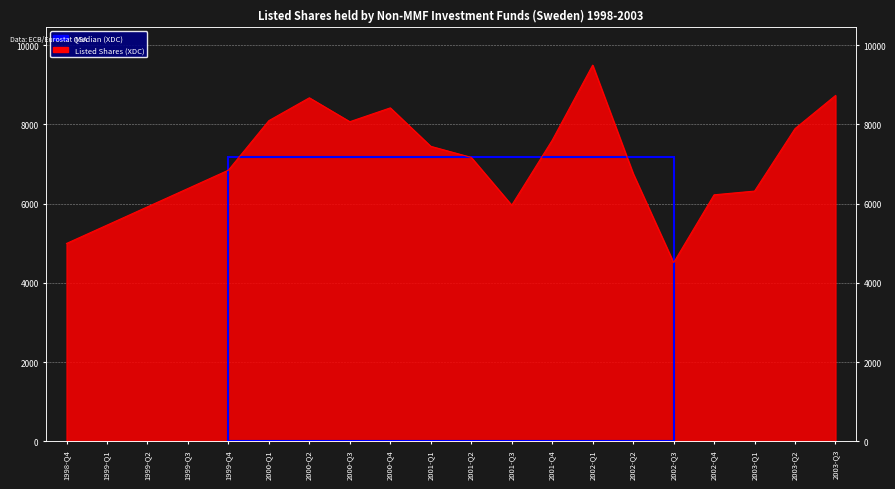

The value at 1998-Q4 is 4995. True or false?

True